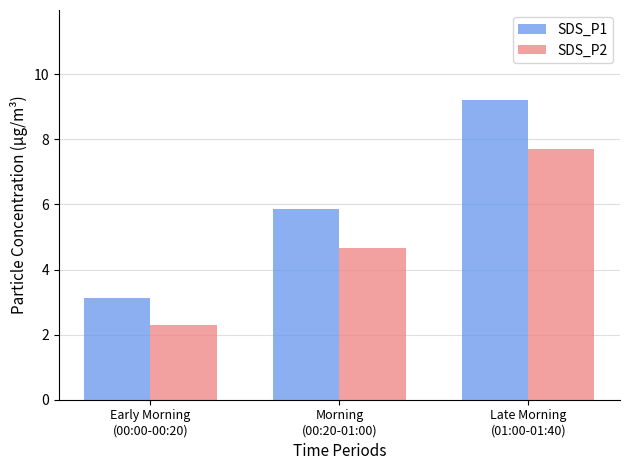

At how many categories does at least one series exceed 4?

2